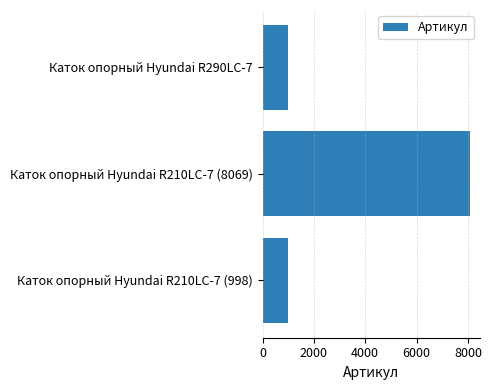

Is it true that the value at Каток опорный Hyundai R210LC-7 (8069) is 8069?

True